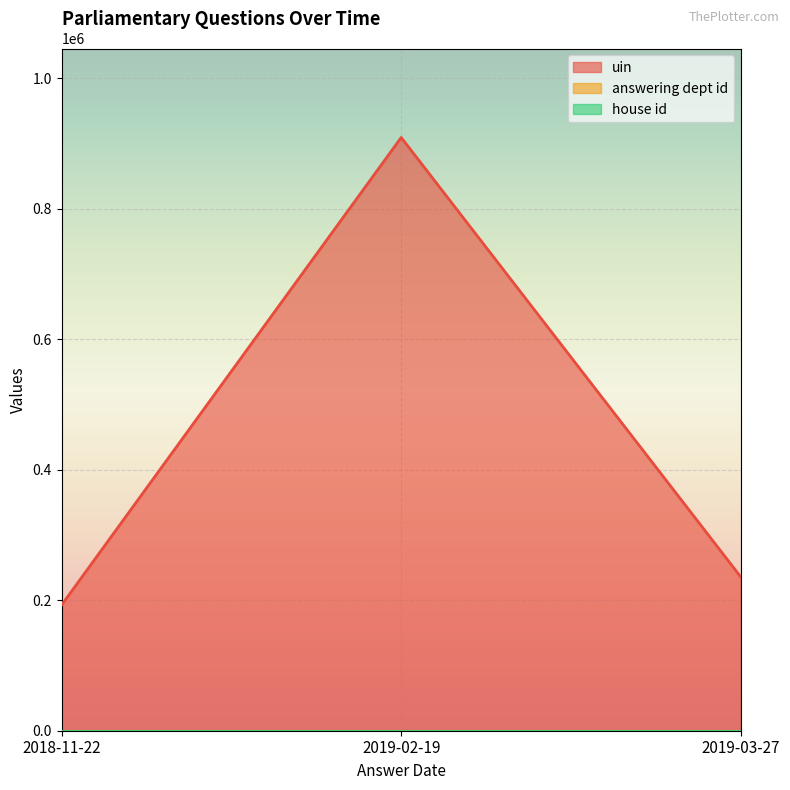

What is the maximum value shown in the chart?

909317